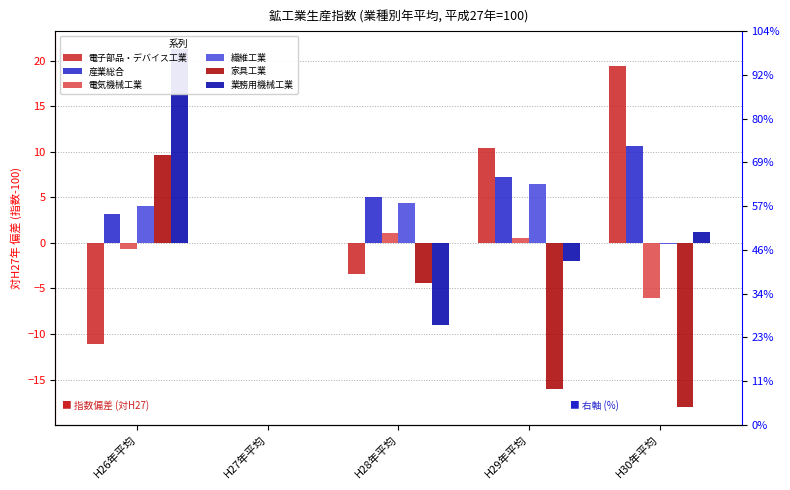

The value of 繊維工業 at H30年平均 is -0.1. True or false?

True